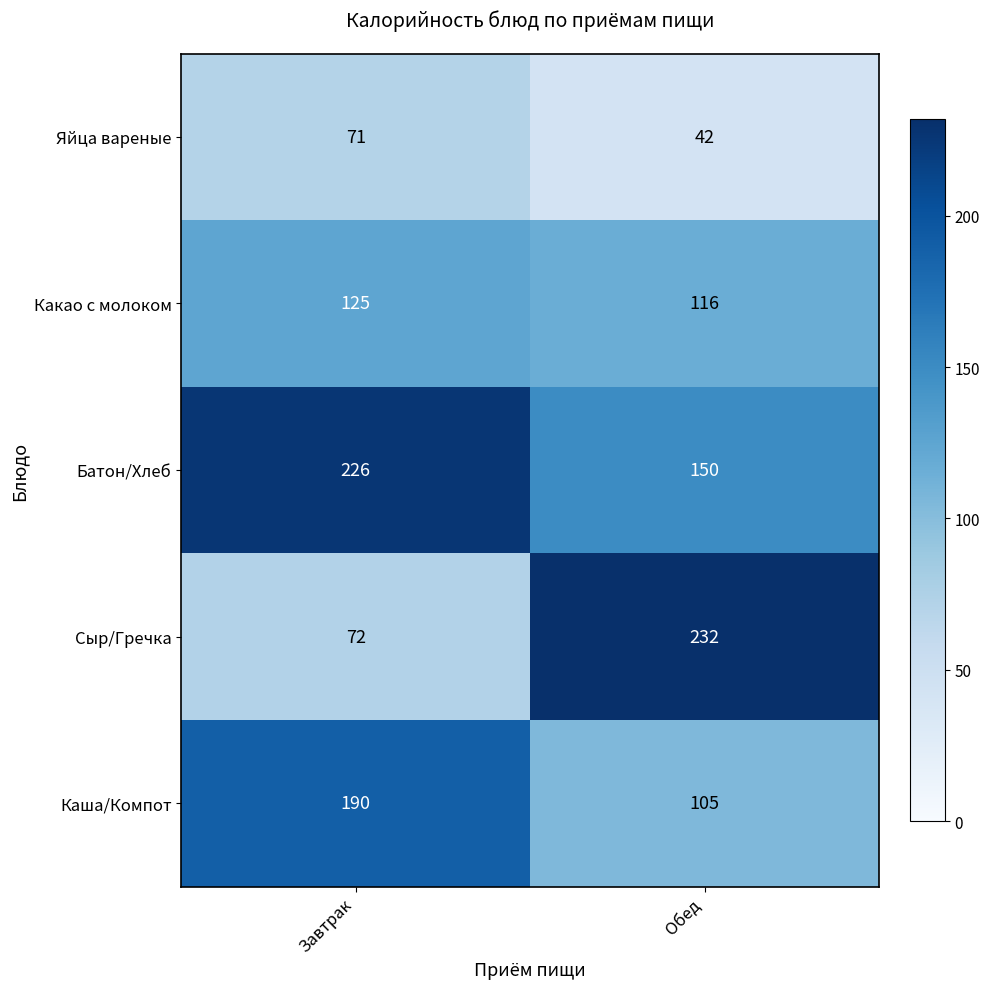

Between Завтрак and Обед, which series saw the biggest shift?

Сыр/Гречка